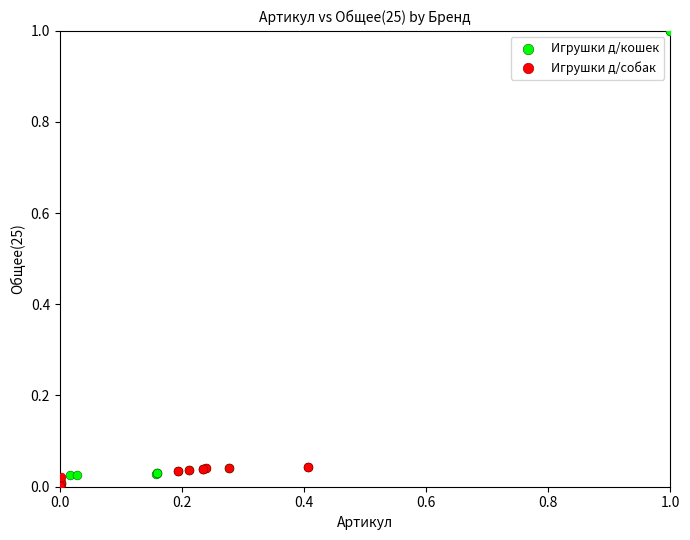

Which series has the largest Y range (max minus min)?

Игрушки д/кошек